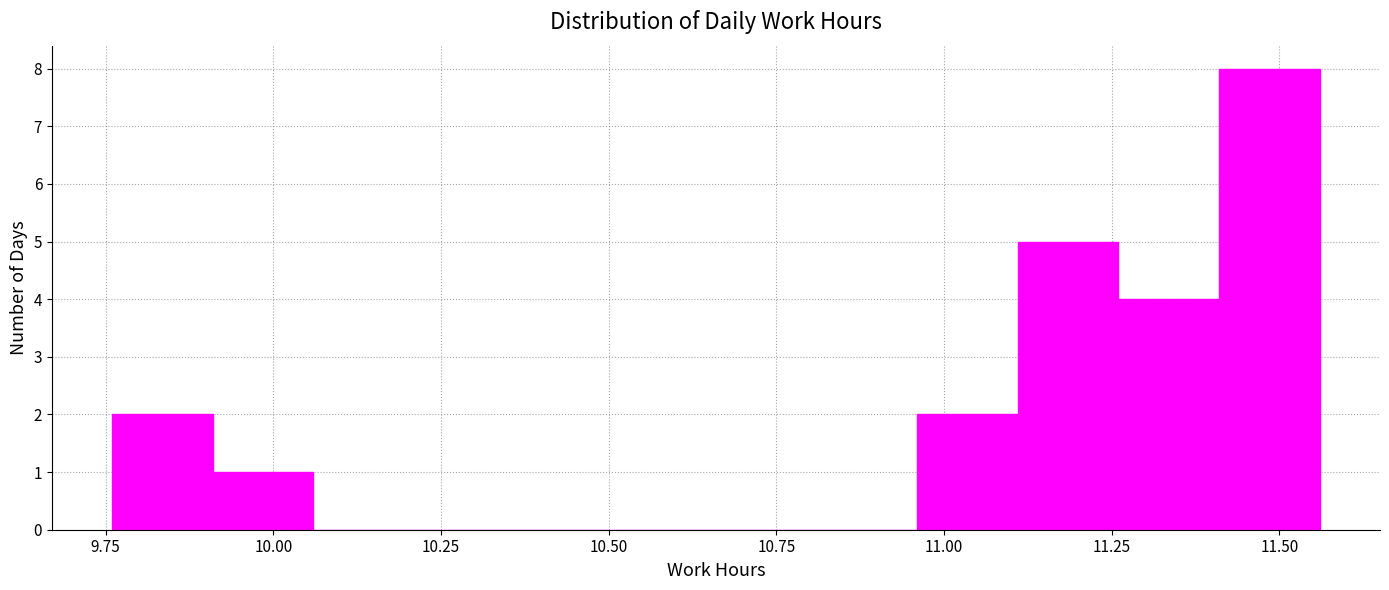

Read against the x-axis, roughly where is the centre of the tallest bar?

11.50